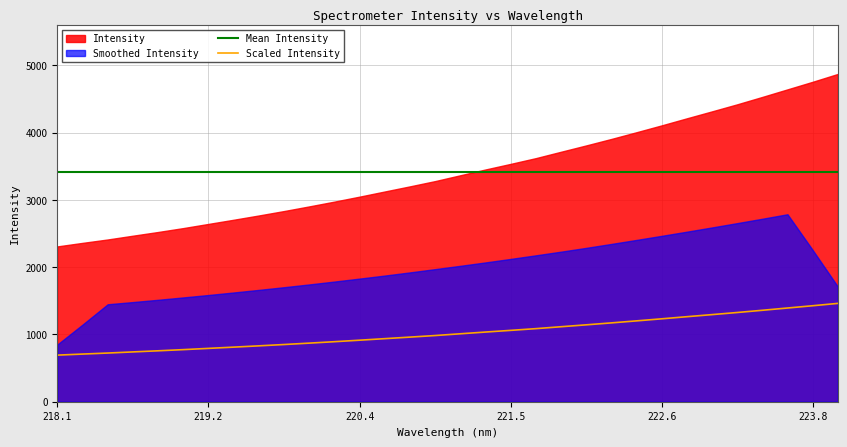

The value of Scaled Intensity at 219.2 is 383.1. True or false?

False